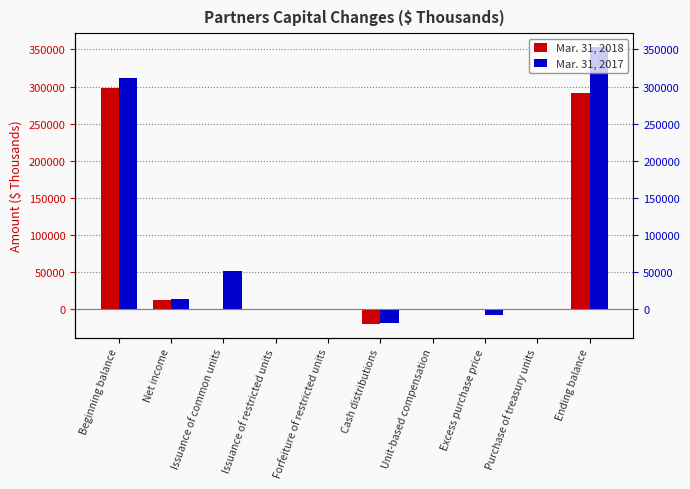

Rank the series by their maximum value, from lowest to highest.

Mar. 31, 2018, Mar. 31, 2017